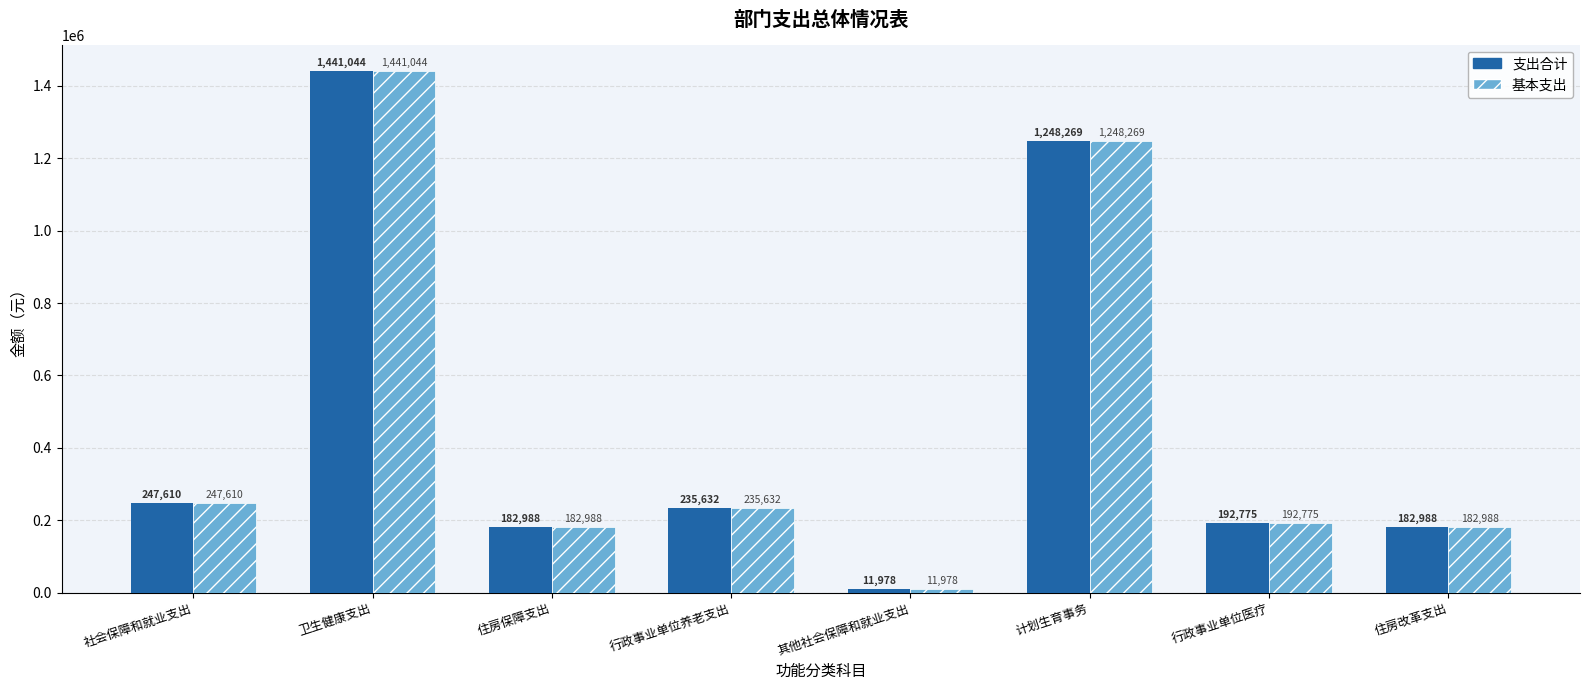

The value of 支出合计 at 社会保障和就业支出 is 247610.0. True or false?

True